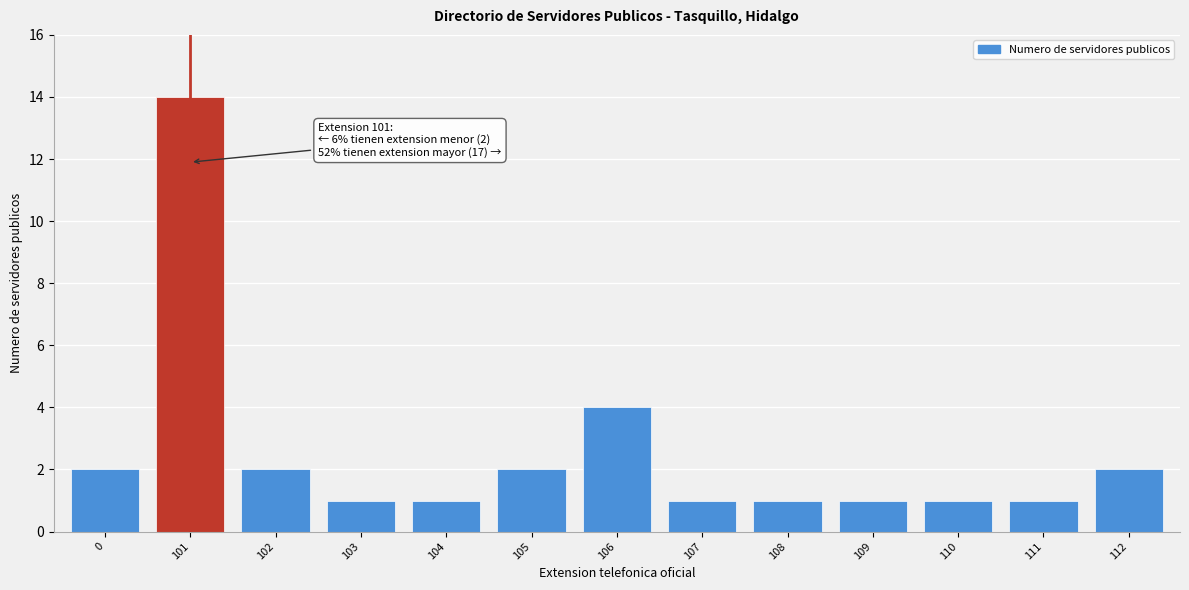

Reading right to left, extract all data points from this chart.

112=2	111=1	110=1	109=1	108=1	107=1	106=4	105=2	104=1	103=1	102=2	101=14	0=2